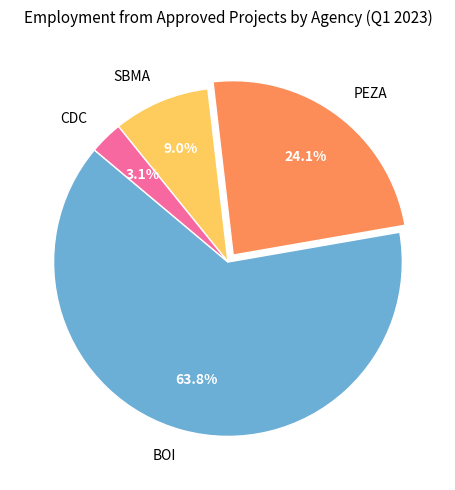

To the nearest percent, what portion does PEZA represent?

24%